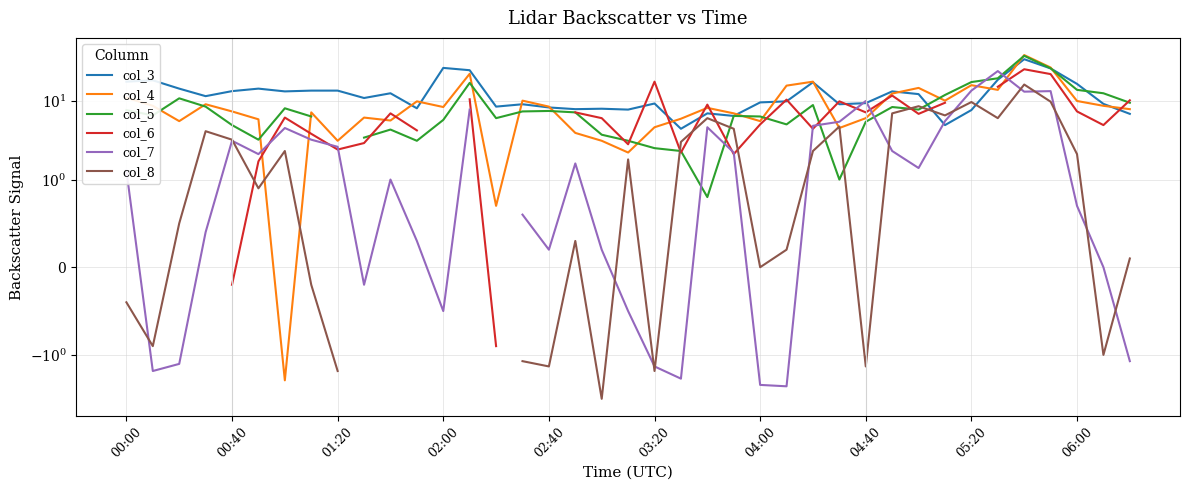

Is the value of col_8 at 33 greater than the value of col_7 at 28?

No